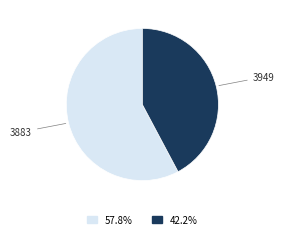

How many slices are in this pie chart?

2